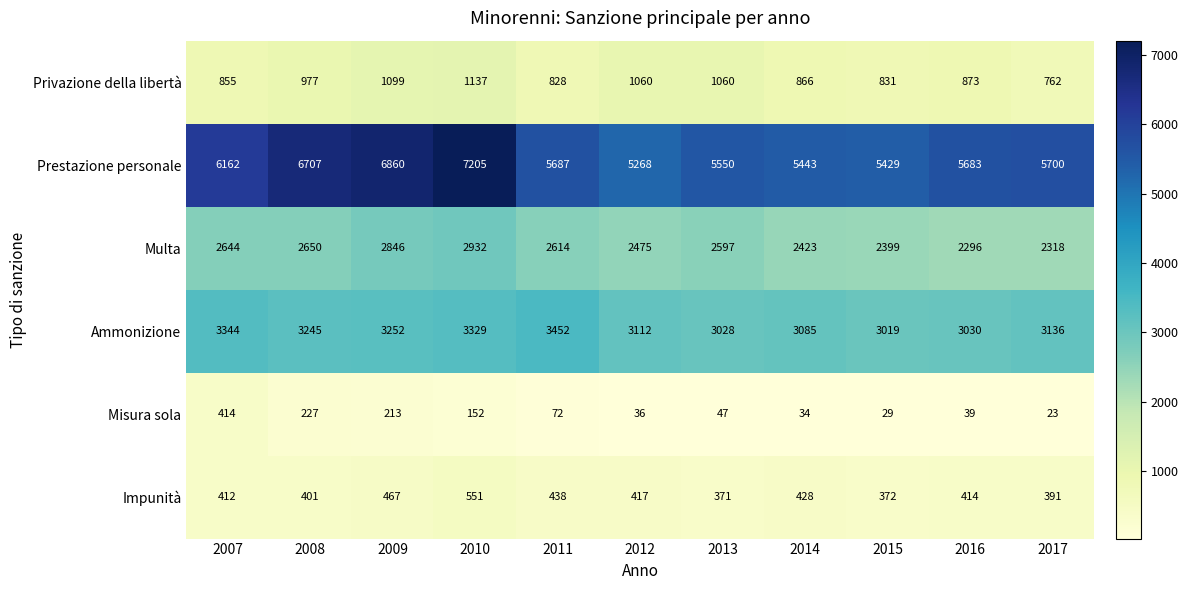

Which series has the largest total across all categories?

Prestazione personale